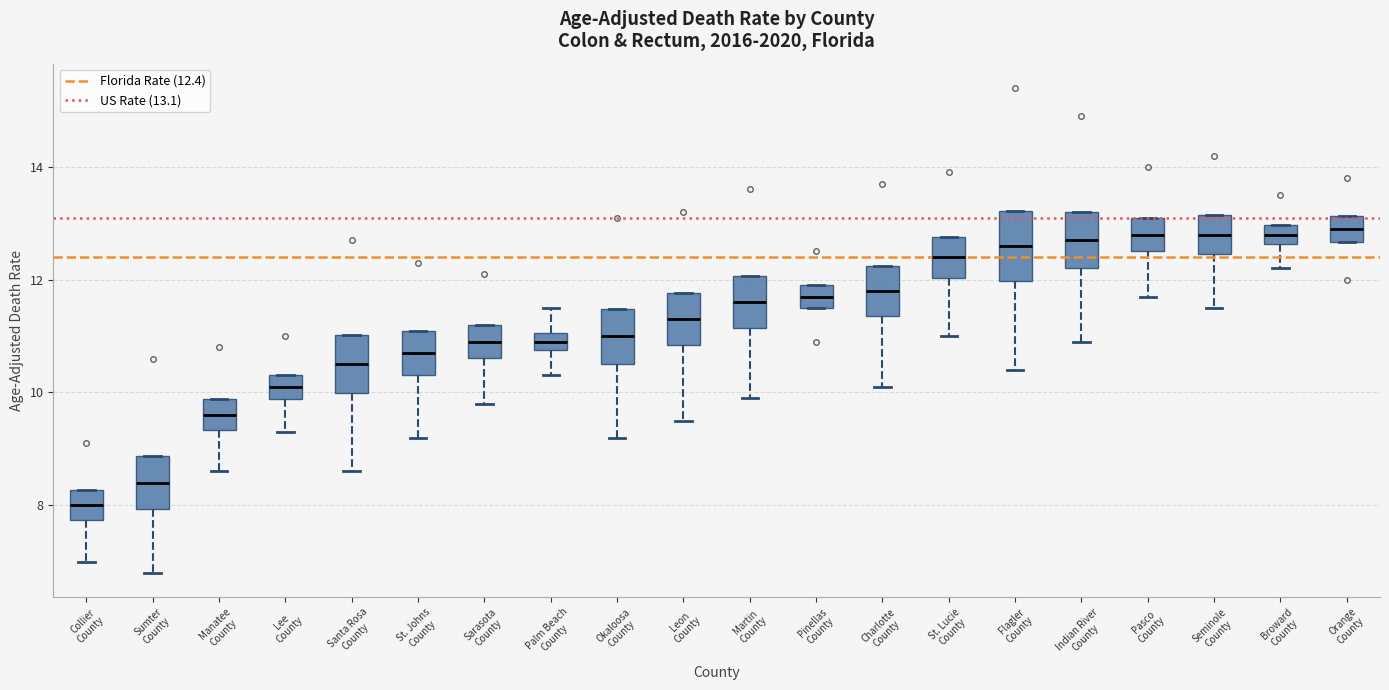

Which box is the tallest, from its lower edge to its upper edge?

Flagler County